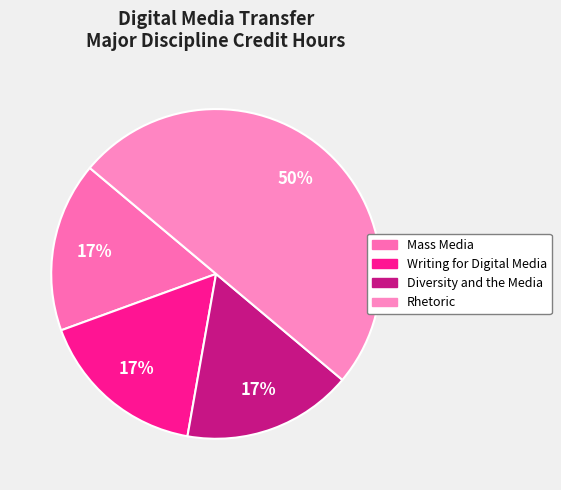

Rank the categories by value from highest to lowest.

Rhetoric, Mass Media, Writing for Digital Media, Diversity and the Media